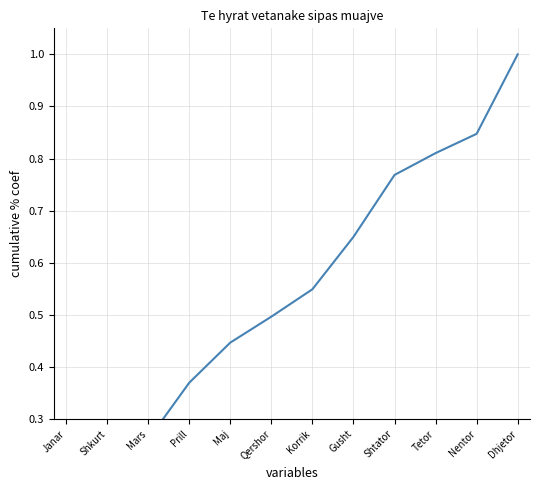

Is this an area chart (filled region under the line)?

No